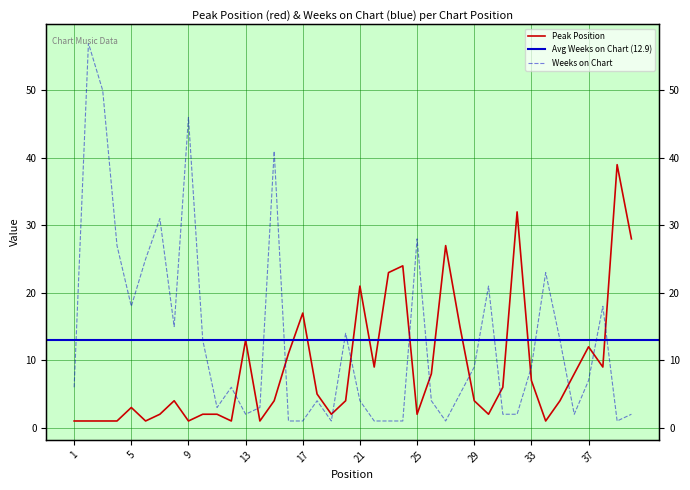

Which has a higher value, 34 or 10?

10